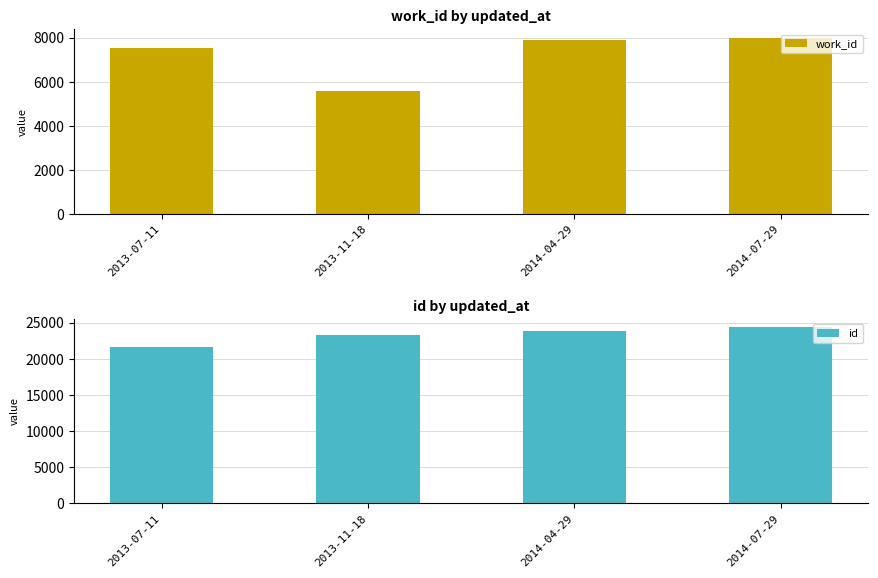

Does the chart contain stacked bars?

No